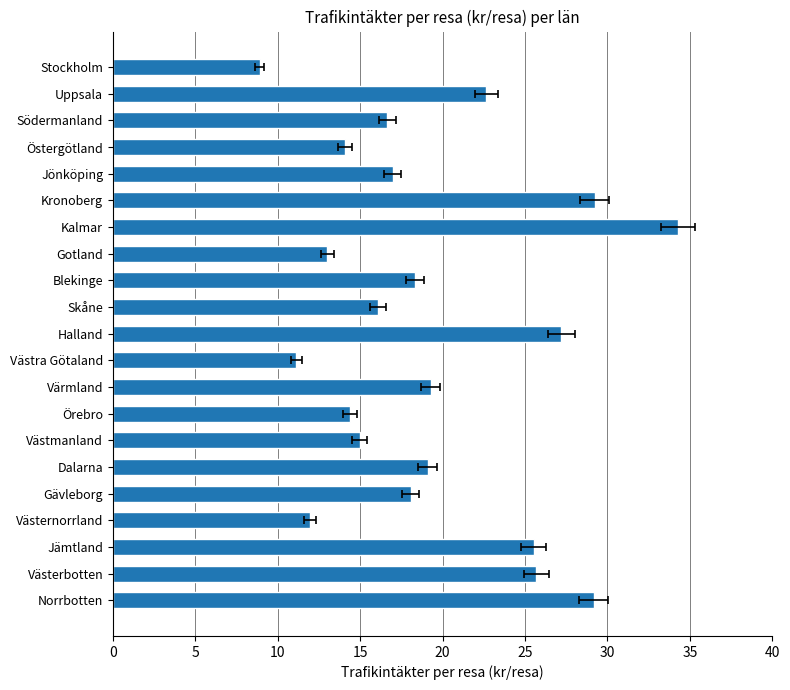

What is the difference between the second highest and second lowest values?

18.1